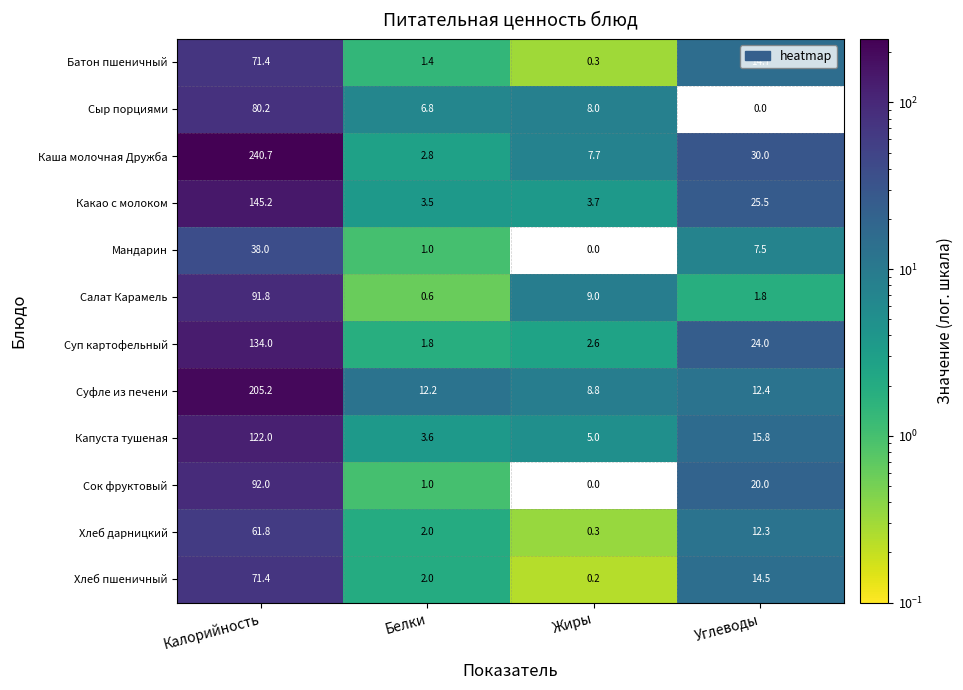

What is the maximum value shown in the chart?

240.7